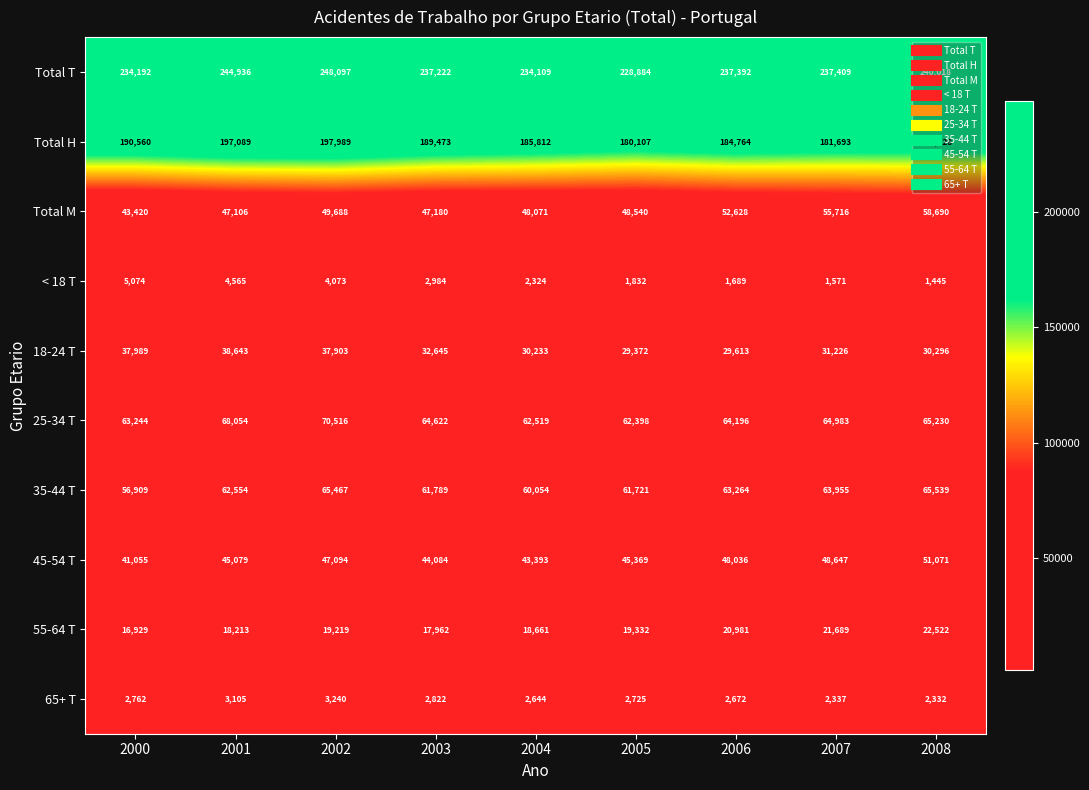

At which label is < 18 T closest to 3259?

2003